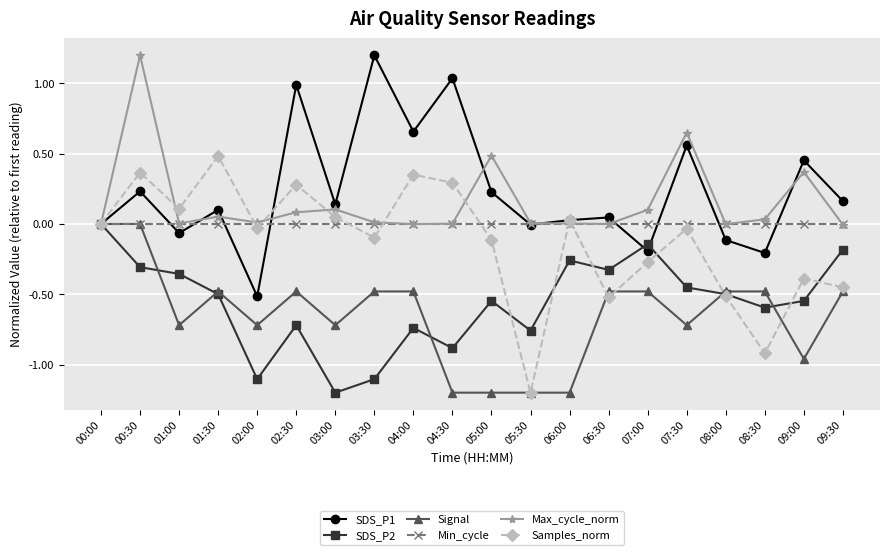

How many series are shown in this chart?

6